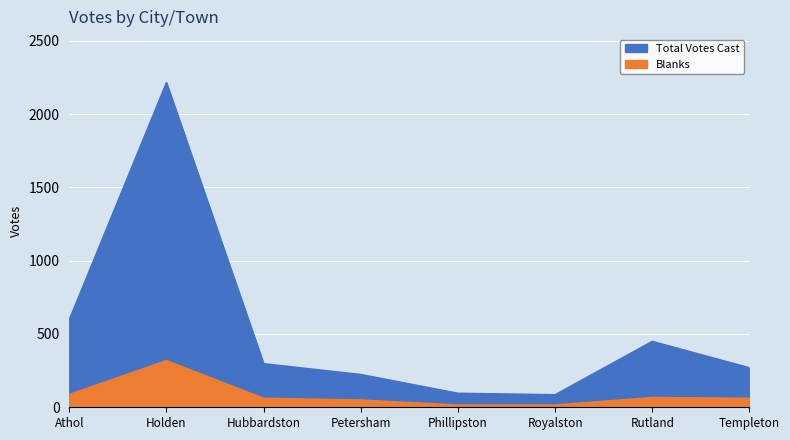

What position from the left is Royalston?

6